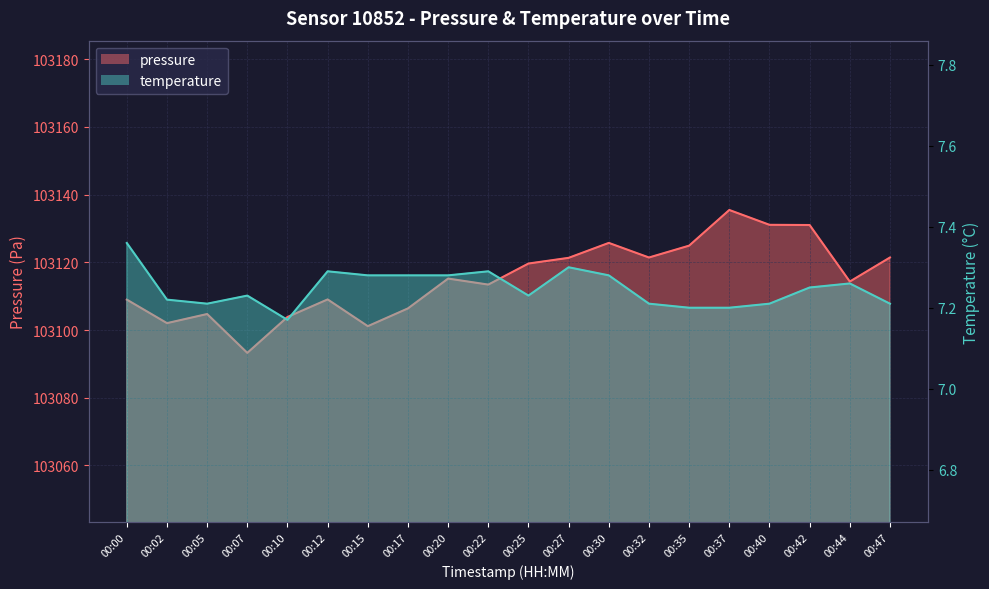

List the series in order of their peak value, highest first.

pressure, temperature